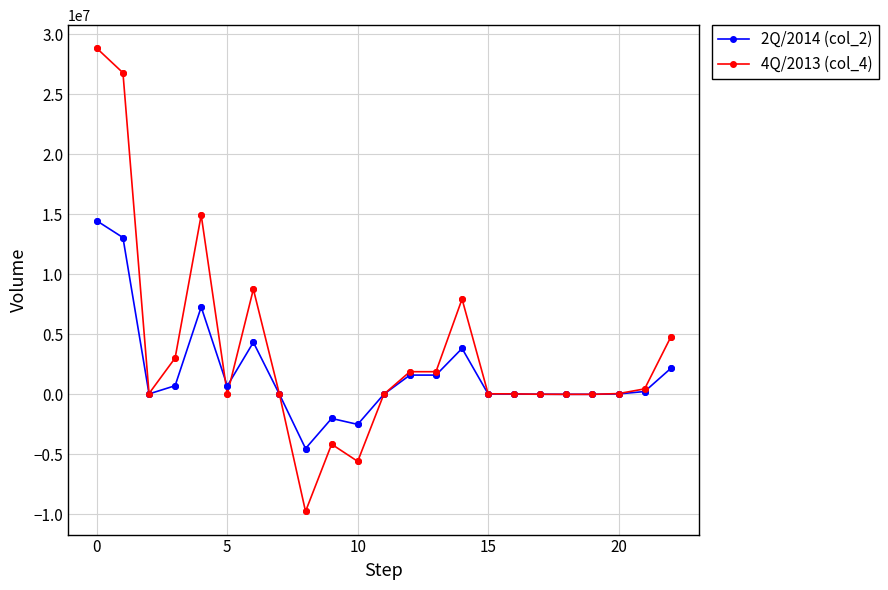

True or false: 2Q/2014 (col_2) has more than 0 interior local peaks.

True